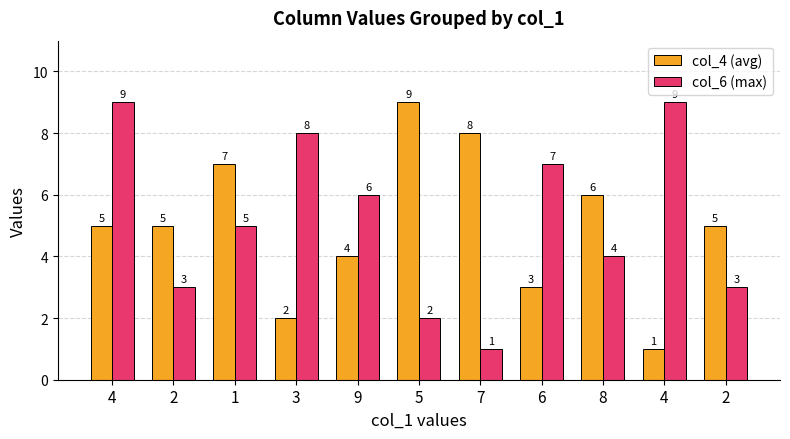

What is the spread (max minus min) of values at 3?

6